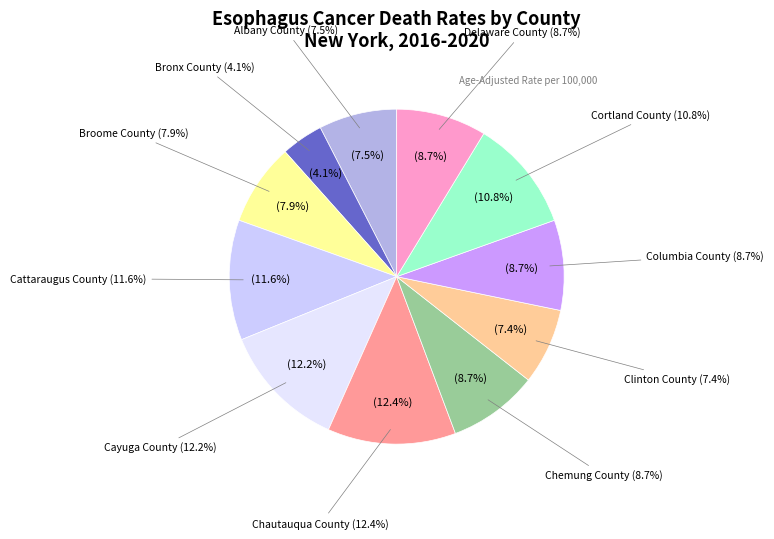

Is the sum of Albany County and Cayuga County greater than half?

No